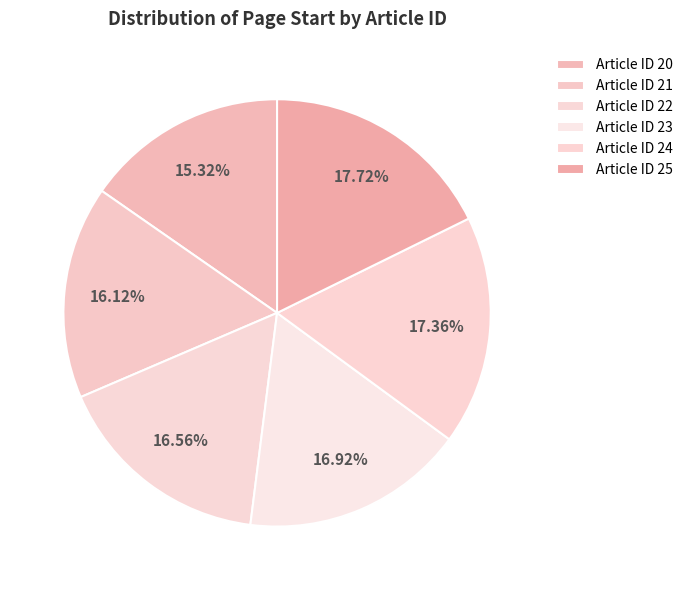

Rank the categories by value from highest to lowest.

25, 24, 23, 22, 21, 20